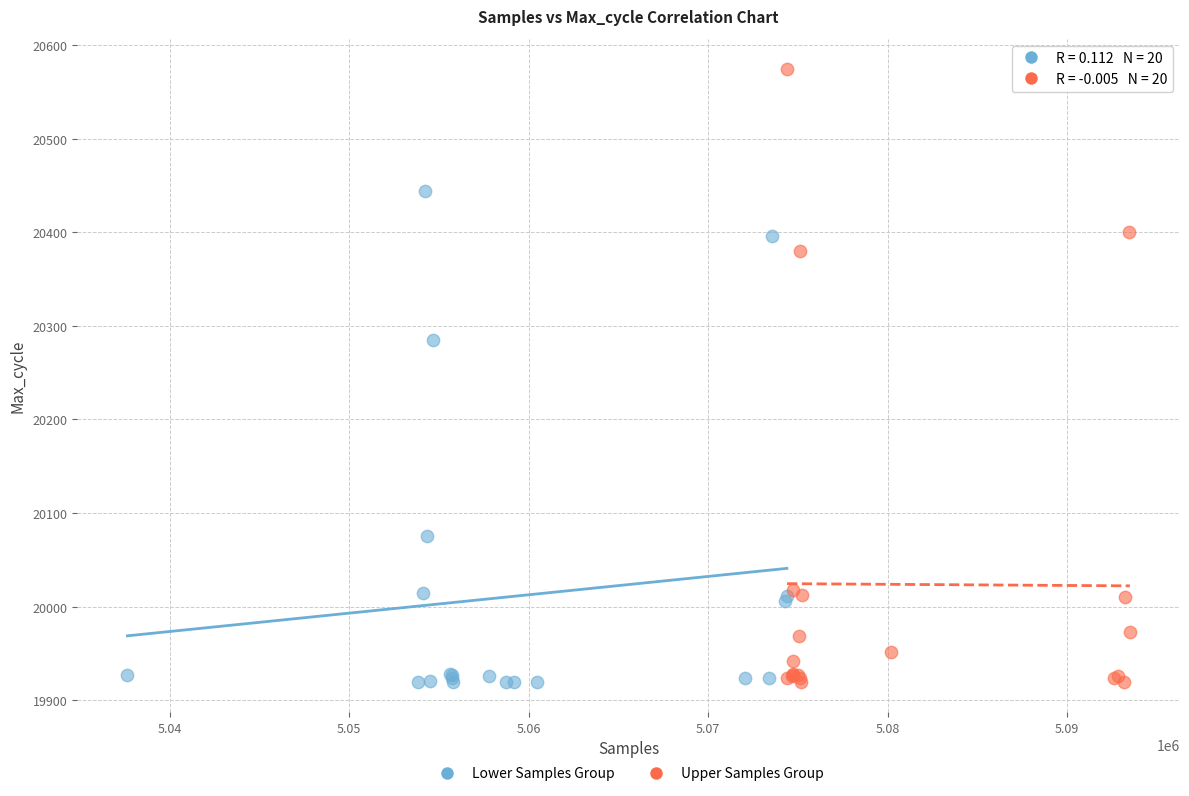

Which series has the largest Y range (max minus min)?

Upper Samples Group